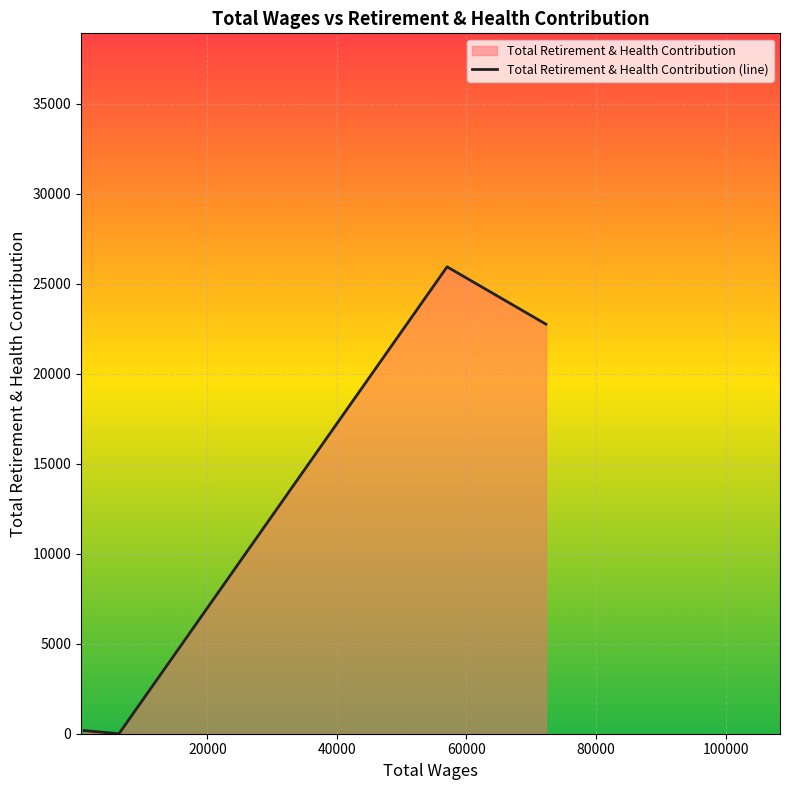

What is the maximum value shown in the chart?

25938